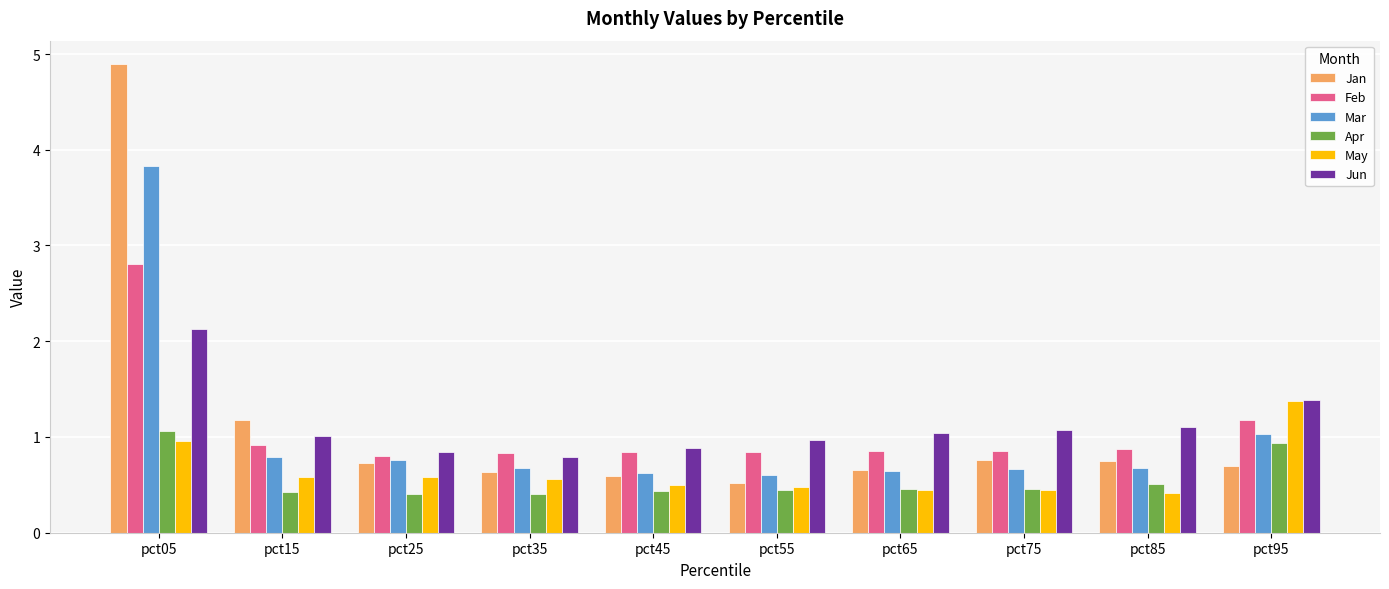

Is the value of Feb at pct15 greater than the value of Apr at pct55?

Yes